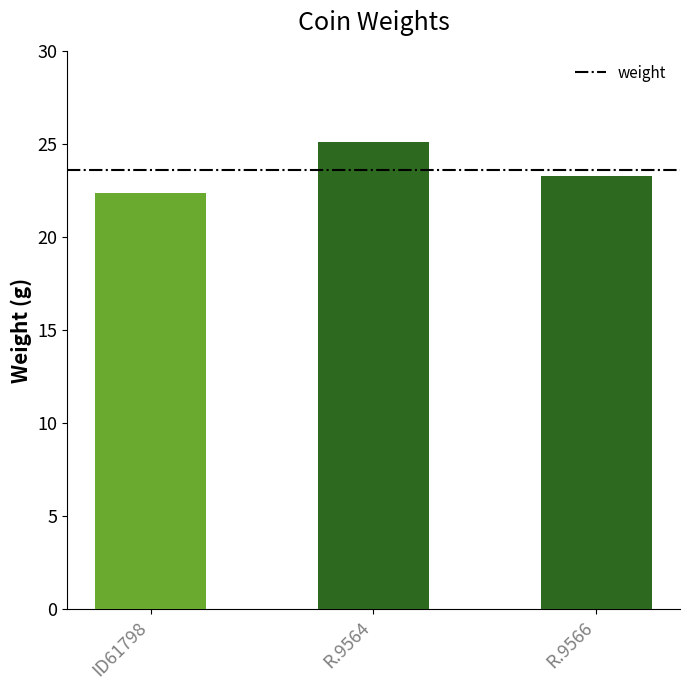

What is the sum of the values at R.9566 and R.9564?

48.4